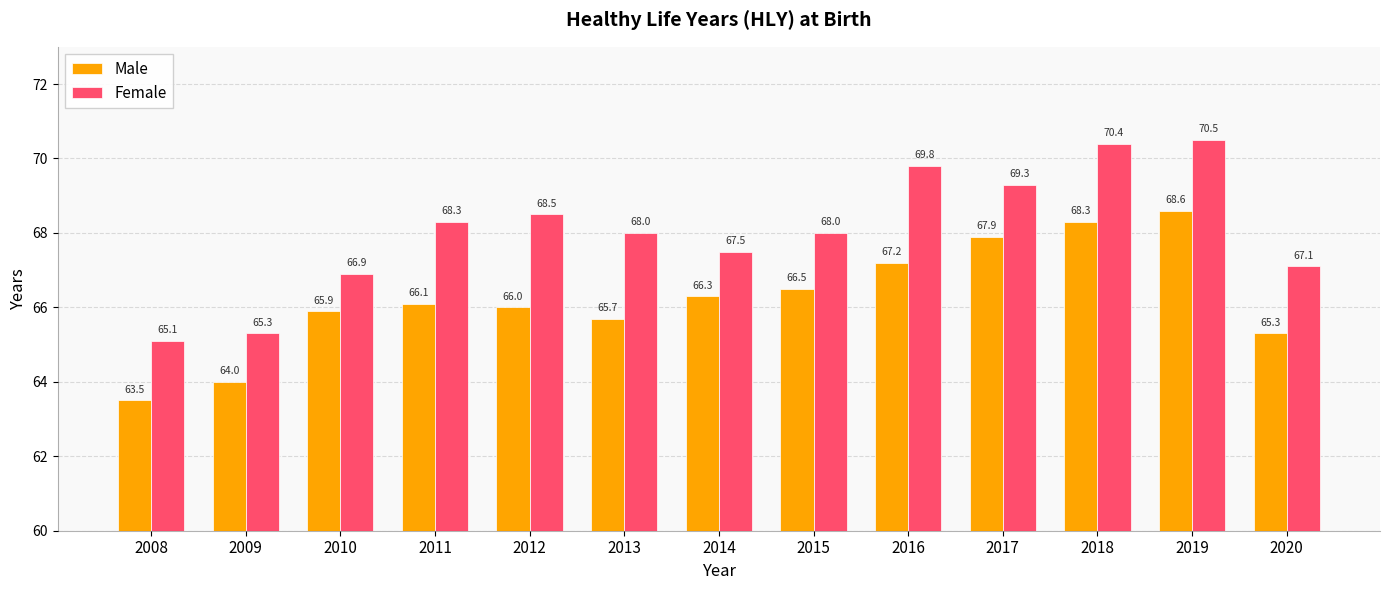

At which label does Male reach its peak?

2019